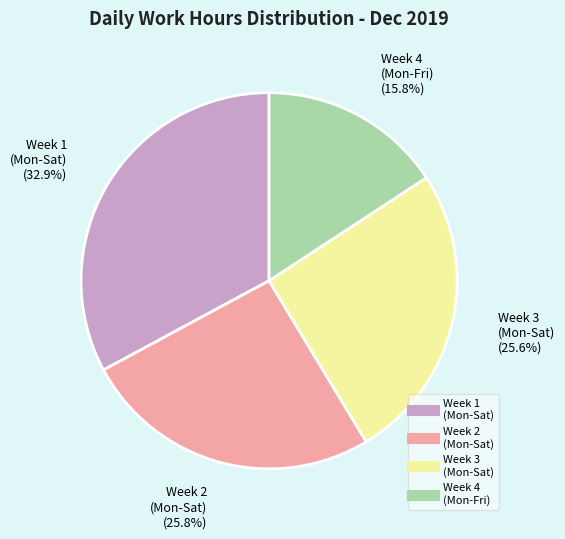

Does any single category account for the majority?

No